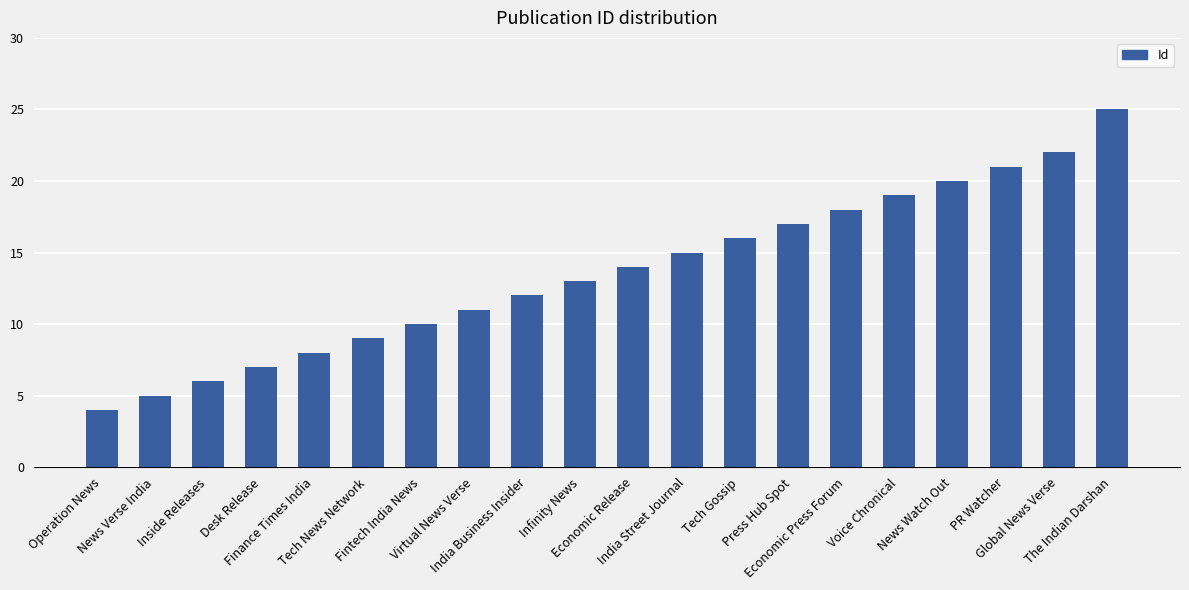

How many values are below 14?

10